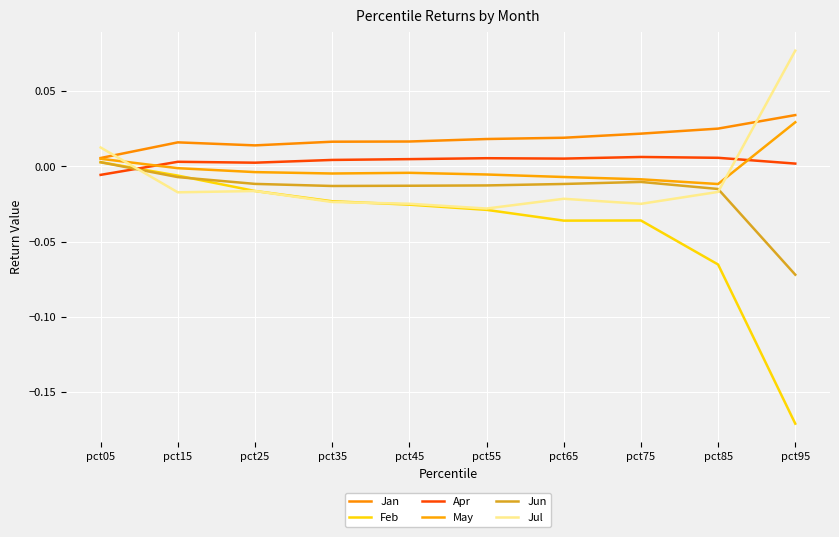

How many positive values does the May series have?

2